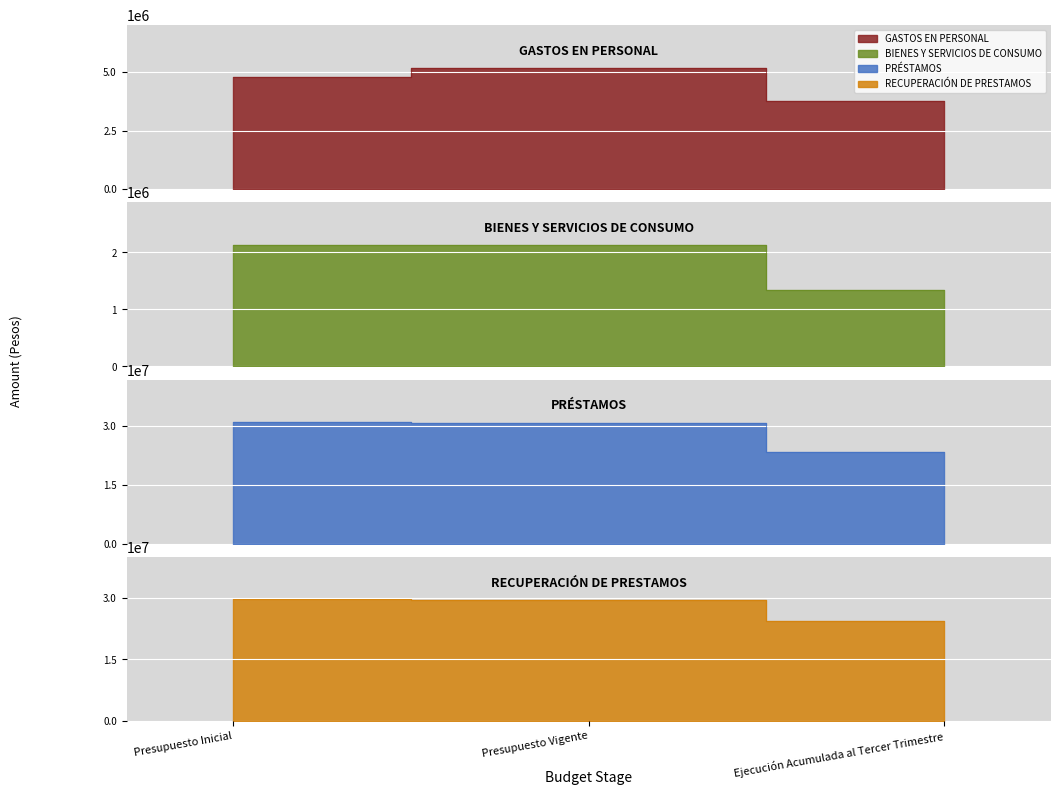

At which label is GASTOS EN PERSONAL closest to 4473306?

Presupuesto Inicial